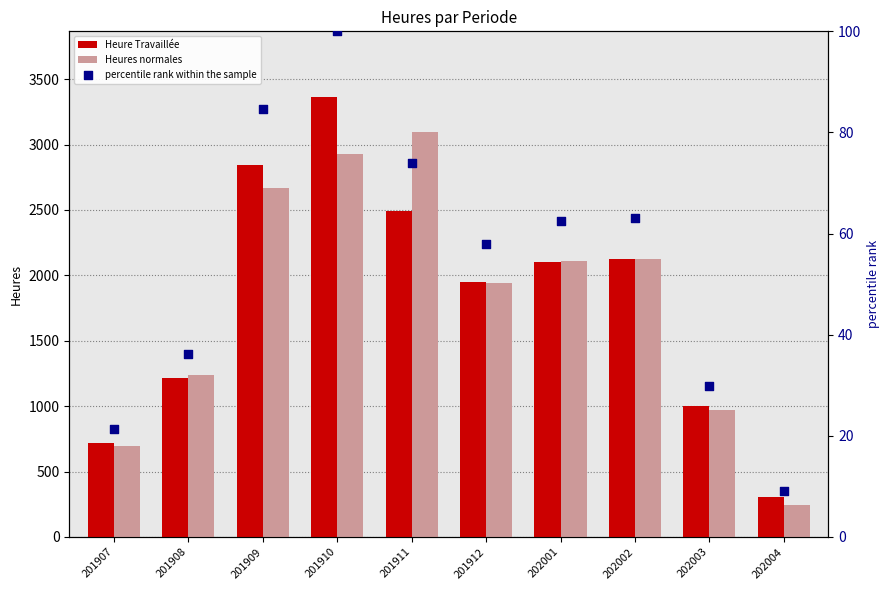

What is the total value across all series at 202001?

4274.8